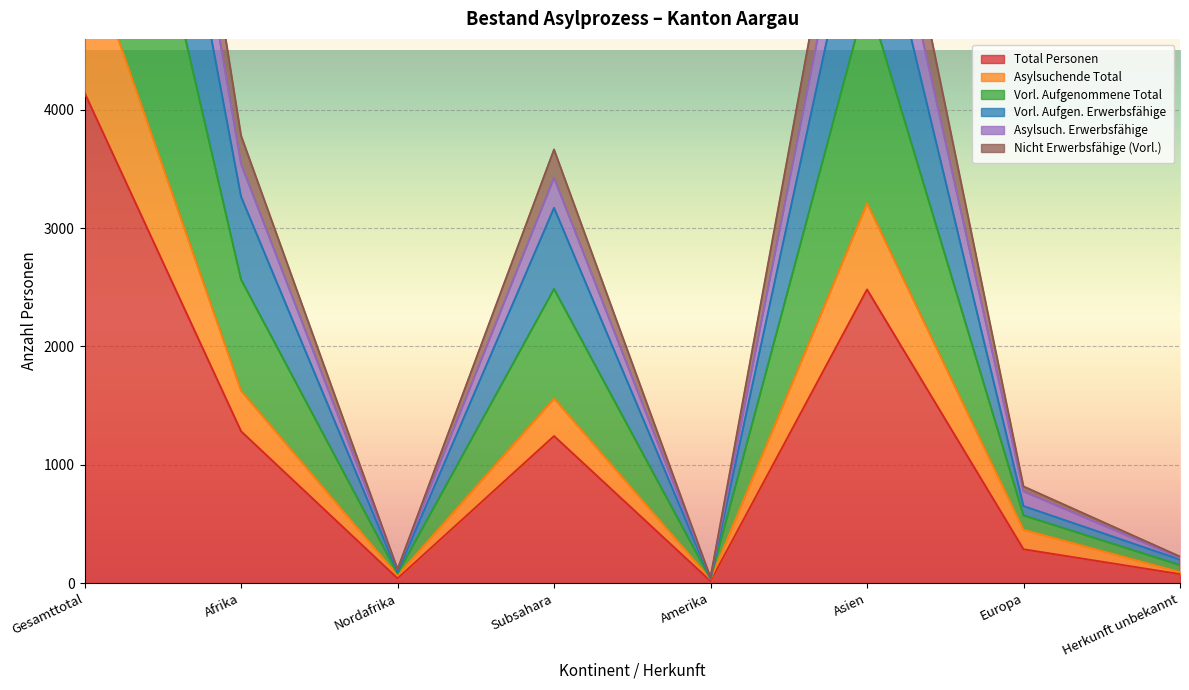

What is the sum of all Vorl. Aufgenommene Total values?

23888